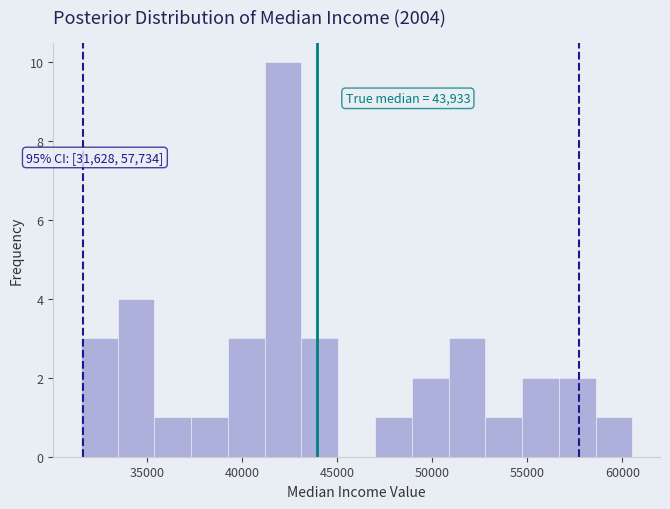

Read against the x-axis, roughly where is the centre of the tallest bar?

42000